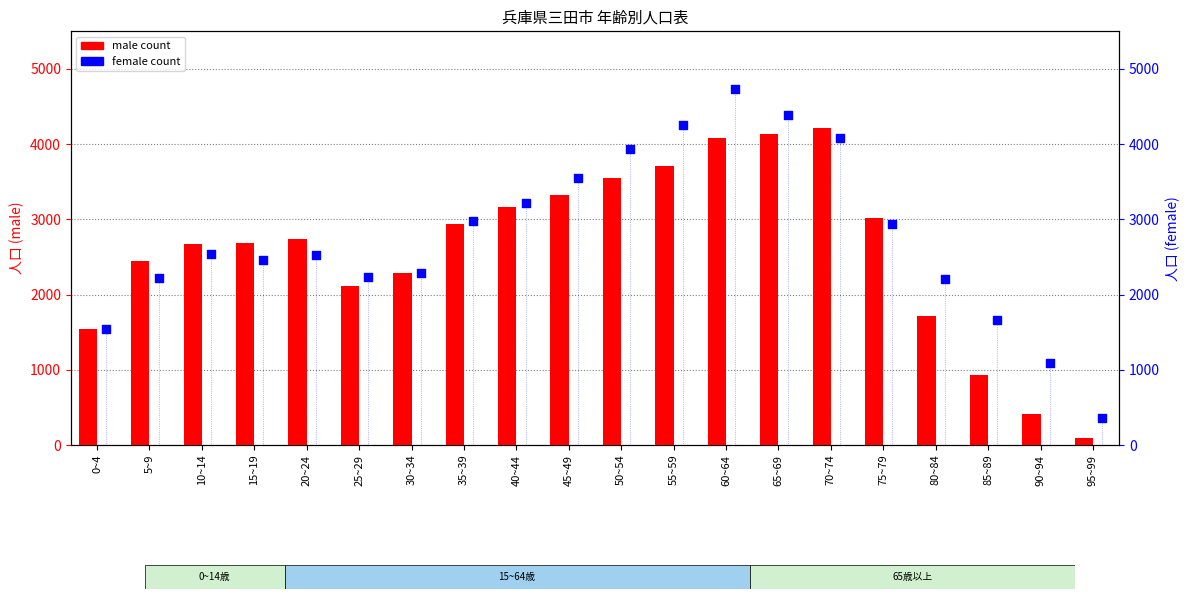

What is the total value across all series at 90~94?

1494